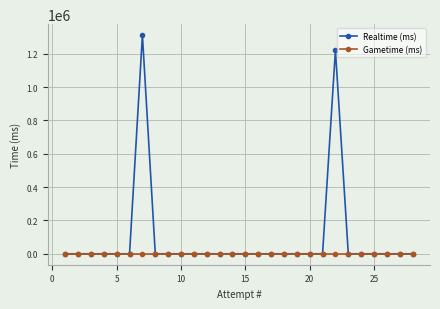

What is the maximum value shown in the chart?

1311182